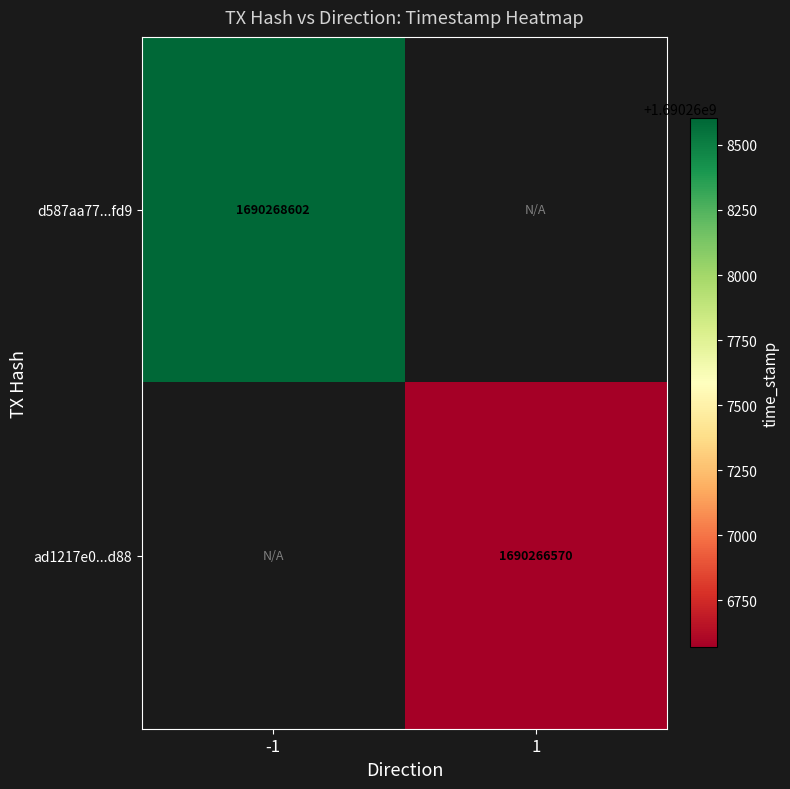

True or false: d587aa77...fd9 has a value of 1690268602 at -1.

True